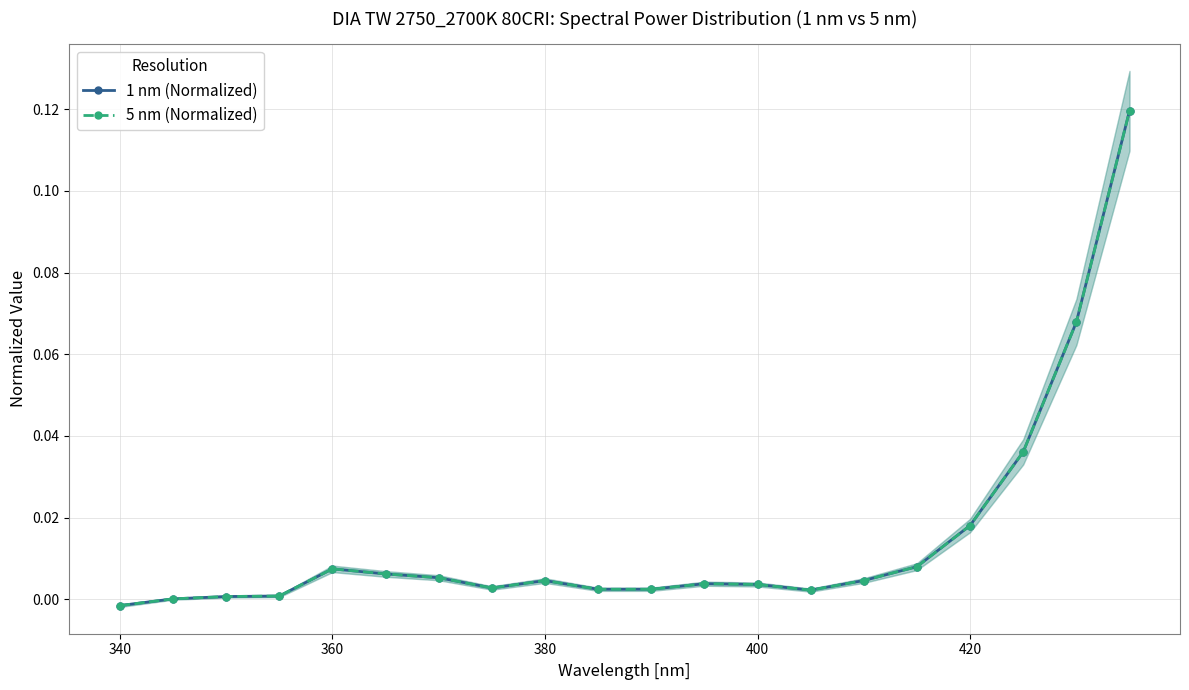

Which series has the largest total across all categories?

5 nm (Normalized)